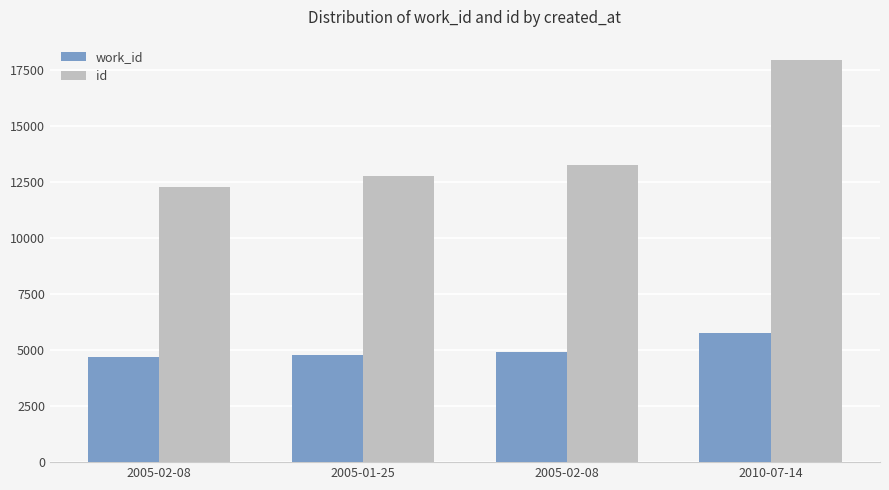

Rank the series by their maximum value, from highest to lowest.

id, work_id